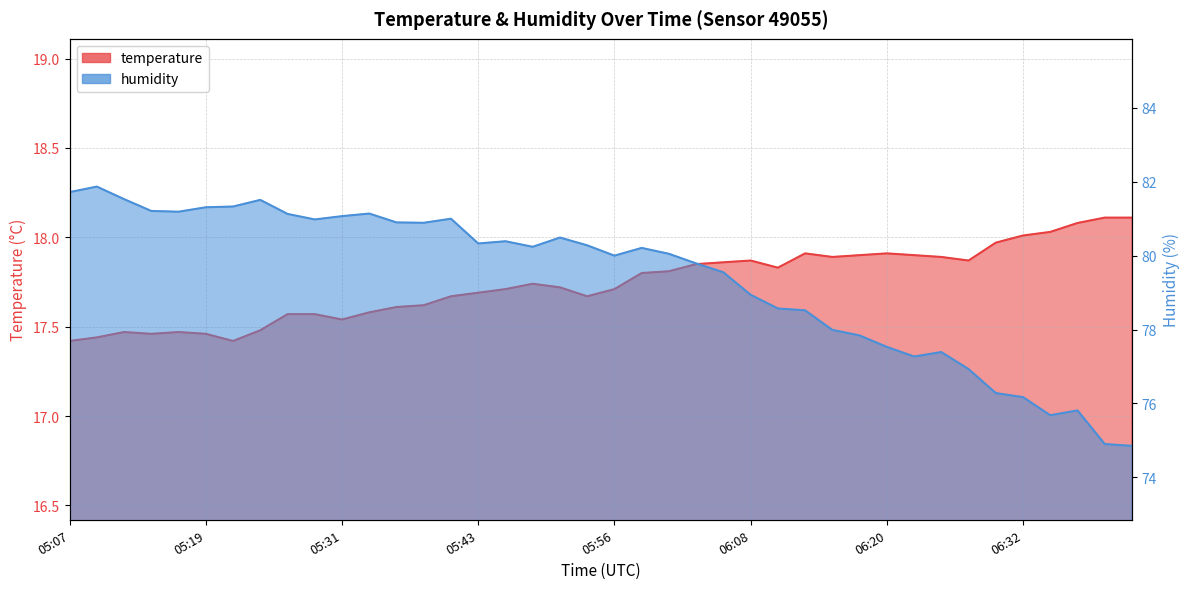

The temperature series shows 17.9 at 06:27. True or false?

True